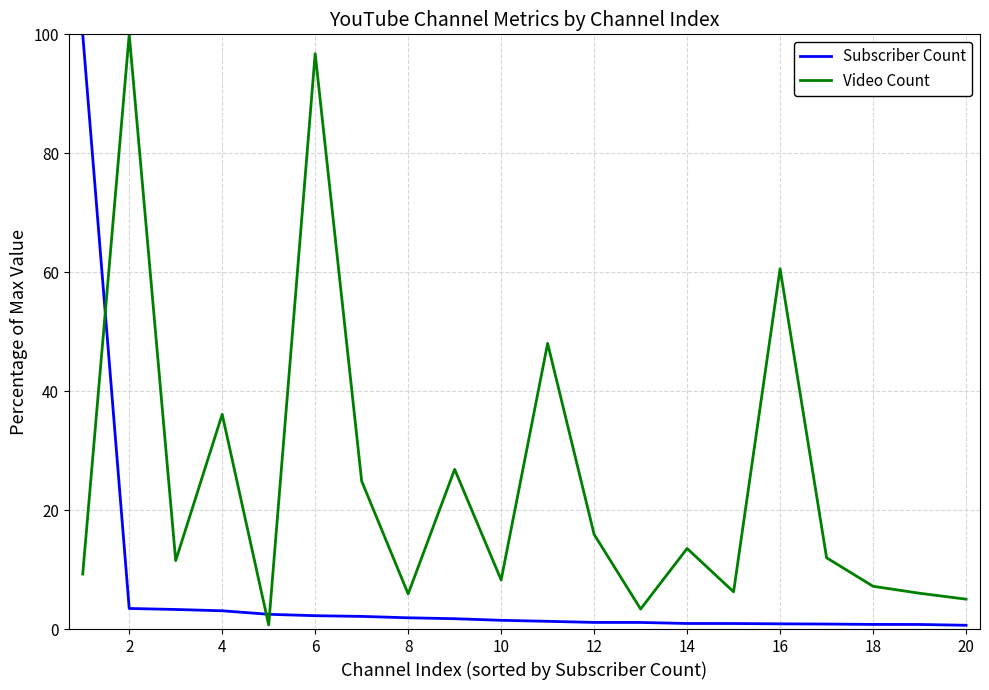

True or false: Video Count and Subscriber Count cross at least once.

True